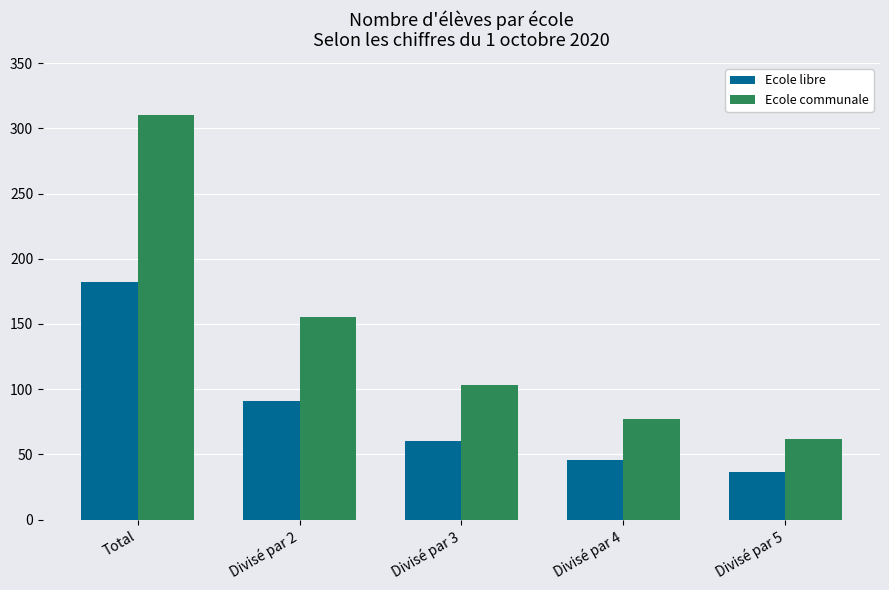

What is the highest value of the Ecole libre series?

182.0